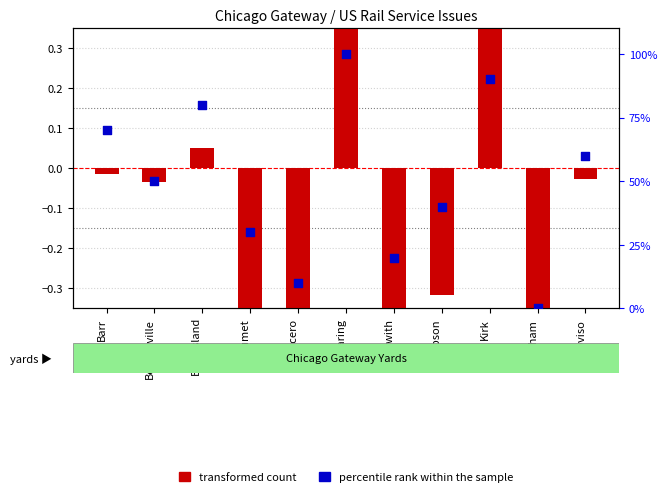

Is the value of transformed count at Calumet greater than the value of percentile rank within the sample at Gibson?

No